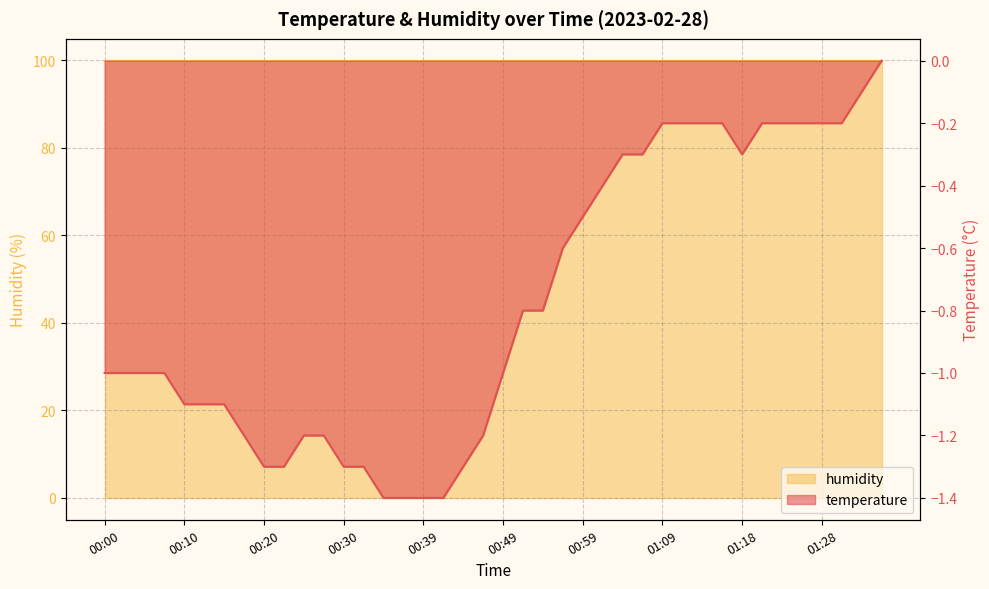

Reading left to right, what are all the values shown in this chart?

00:00=-1.0	00:03=-1.0	00:05=-1.0	00:08=-1.0	00:10=-1.1	00:13=-1.1	00:15=-1.1	00:17=-1.2	00:20=-1.3	00:22=-1.3	00:25=-1.2	00:27=-1.2	00:30=-1.3	00:32=-1.3	00:35=-1.4	00:37=-1.4	00:39=-1.4	00:42=-1.4	00:44=-1.3	00:47=-1.2	00:49=-1.0	00:52=-0.8	00:54=-0.8	00:56=-0.6	00:59=-0.5	01:01=-0.4	01:04=-0.3	01:06=-0.3	01:09=-0.2	01:11=-0.2	01:13=-0.2	01:16=-0.2	01:18=-0.3	01:21=-0.2	01:23=-0.2	01:26=-0.2	01:28=-0.2	01:31=-0.2	01:33=-0.1	01:36=0.0